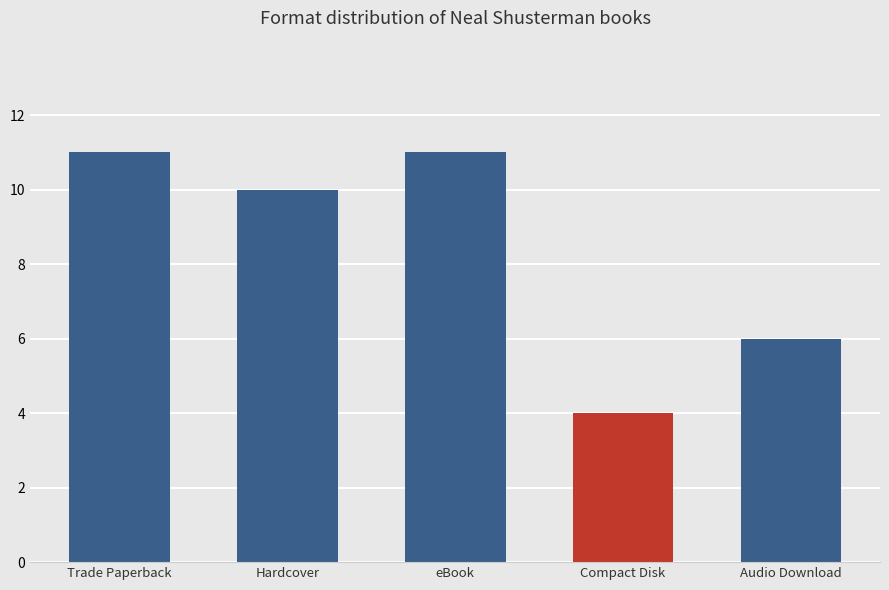

True or false: the data shows 4 at Compact Disk.

True